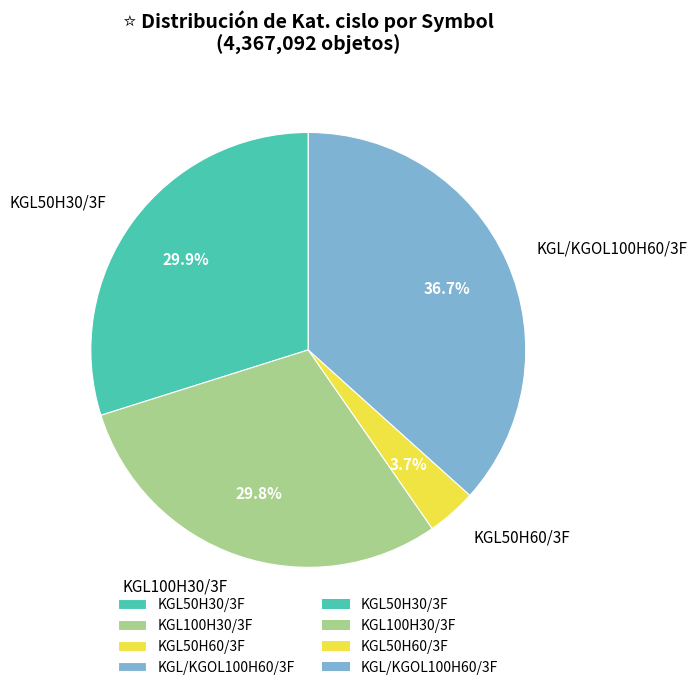

Do KGL/KGOL100H60/3F and KGL50H60/3F together represent more than half of the pie?

No